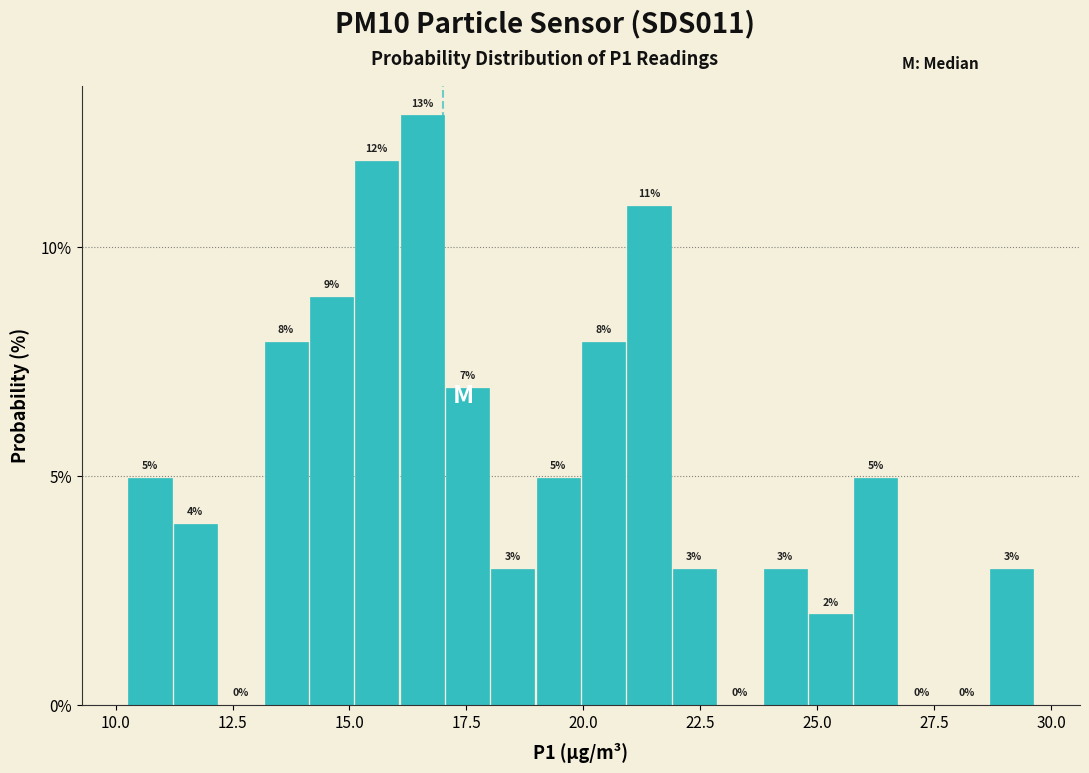

Around what value on the x-axis is the tallest bar? Give the approximate position of its centre, as read against the axis.

16.5